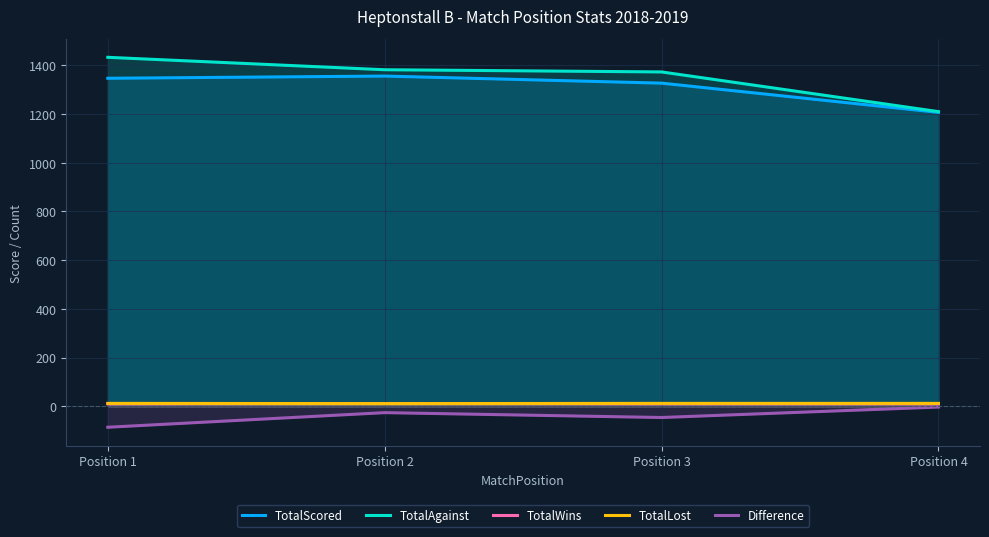

Between Position 1 and Position 3, which series saw the biggest shift?

TotalAgainst